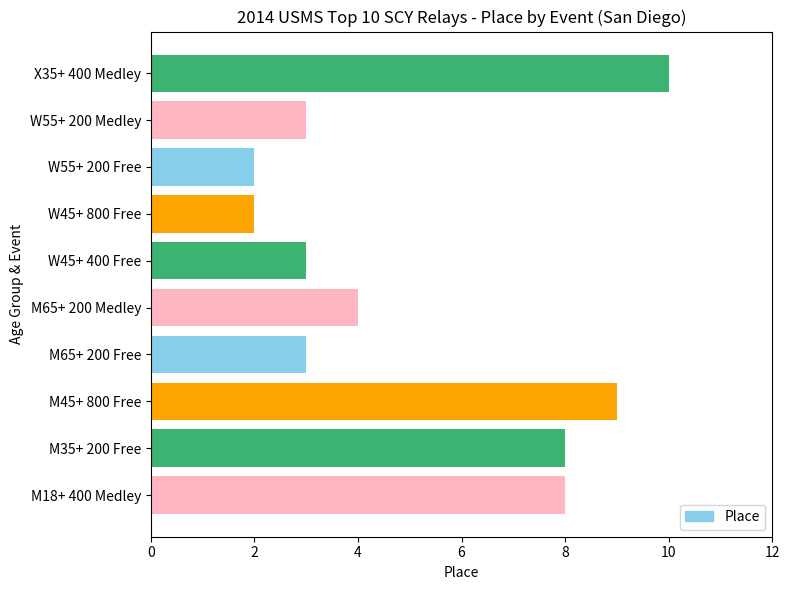

What is the sum of all values?

52